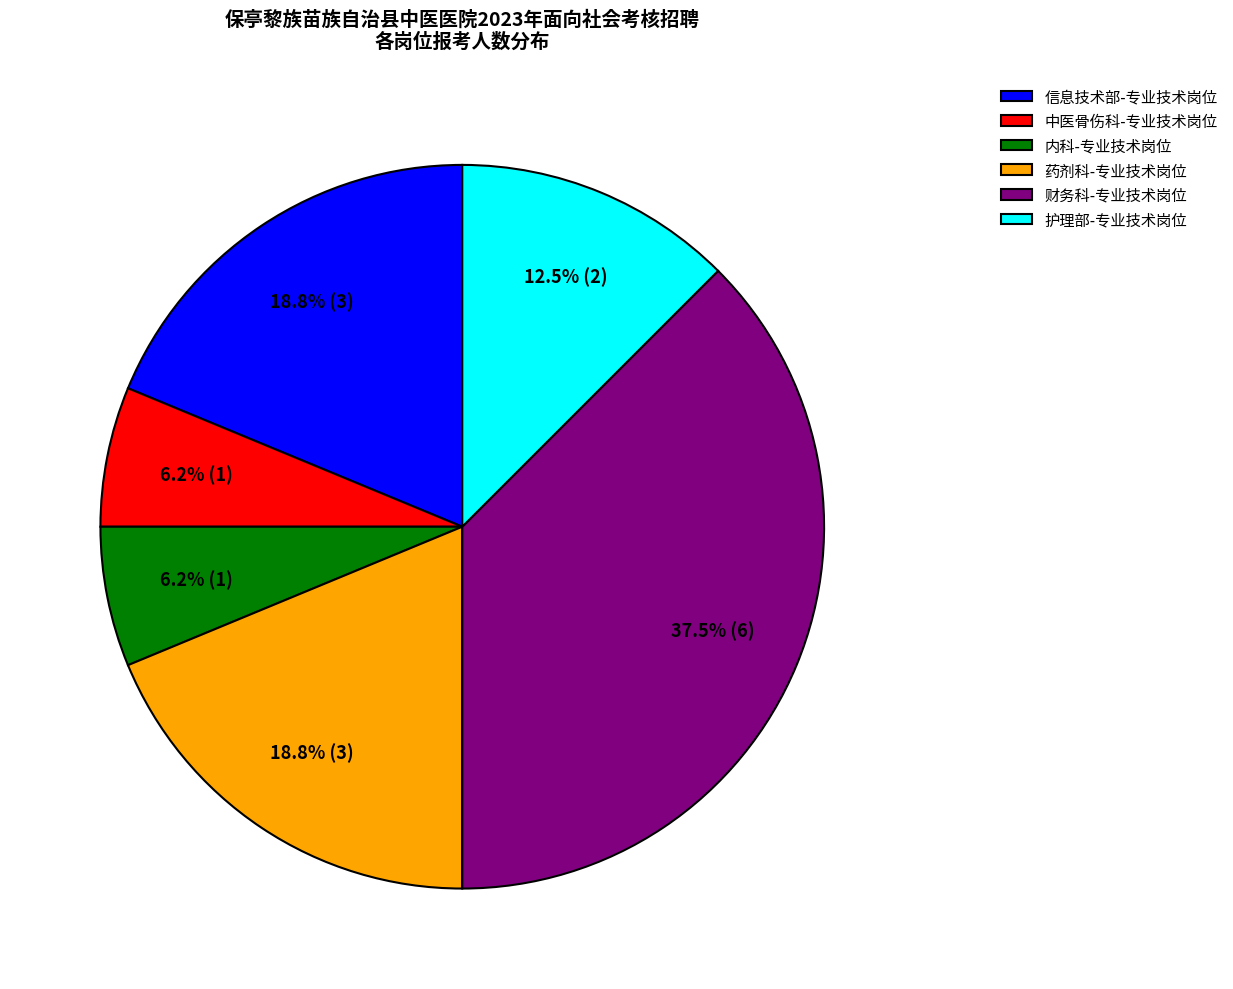

Is it true that 信息技术部-专业技术岗位 is 30% of the pie?

False